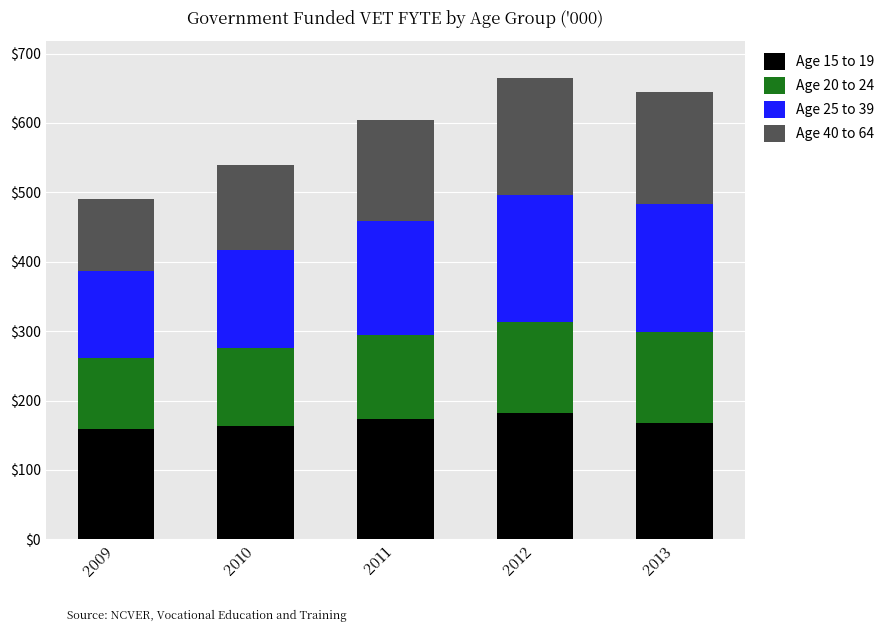

What is the highest value of the Age 15 to 19 series?

182.1